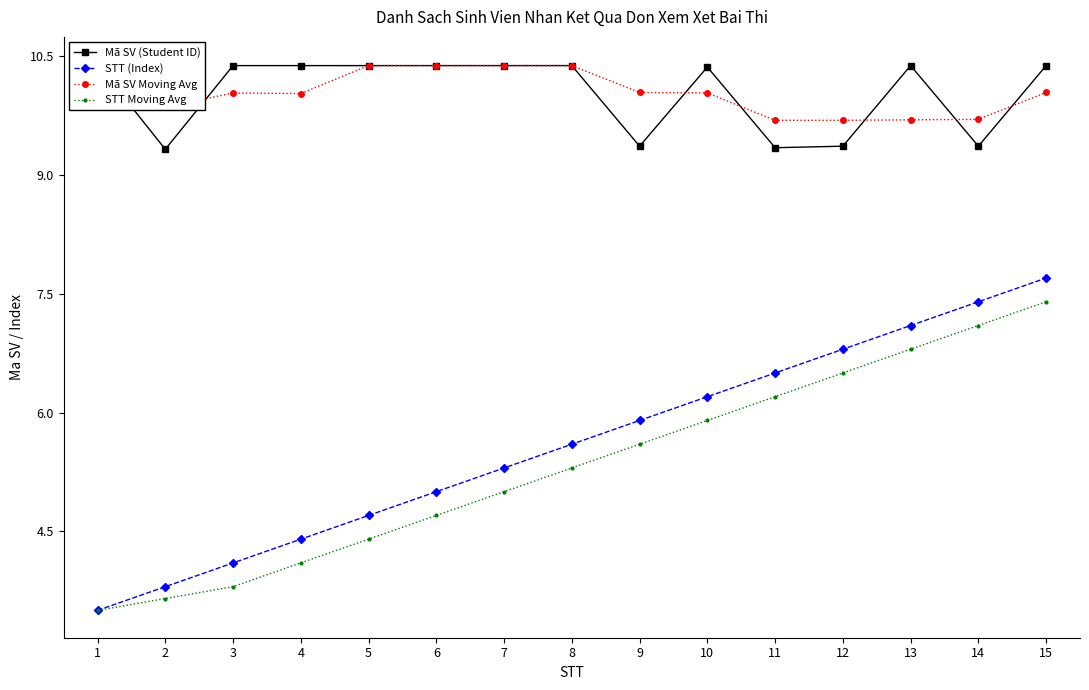

What is the difference between the highest and lowest values at 2?

6.2